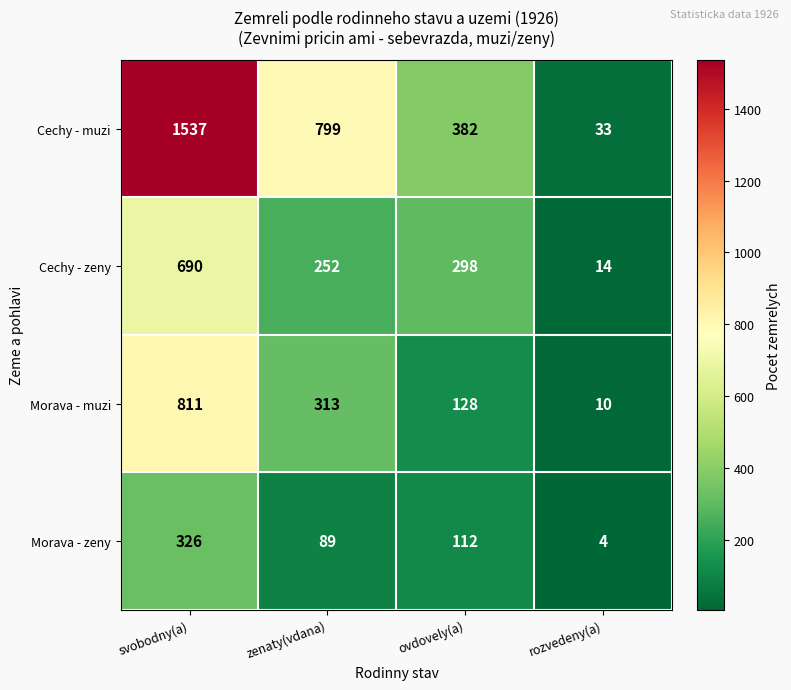

At how many categories does at least one series exceed 1400?

1